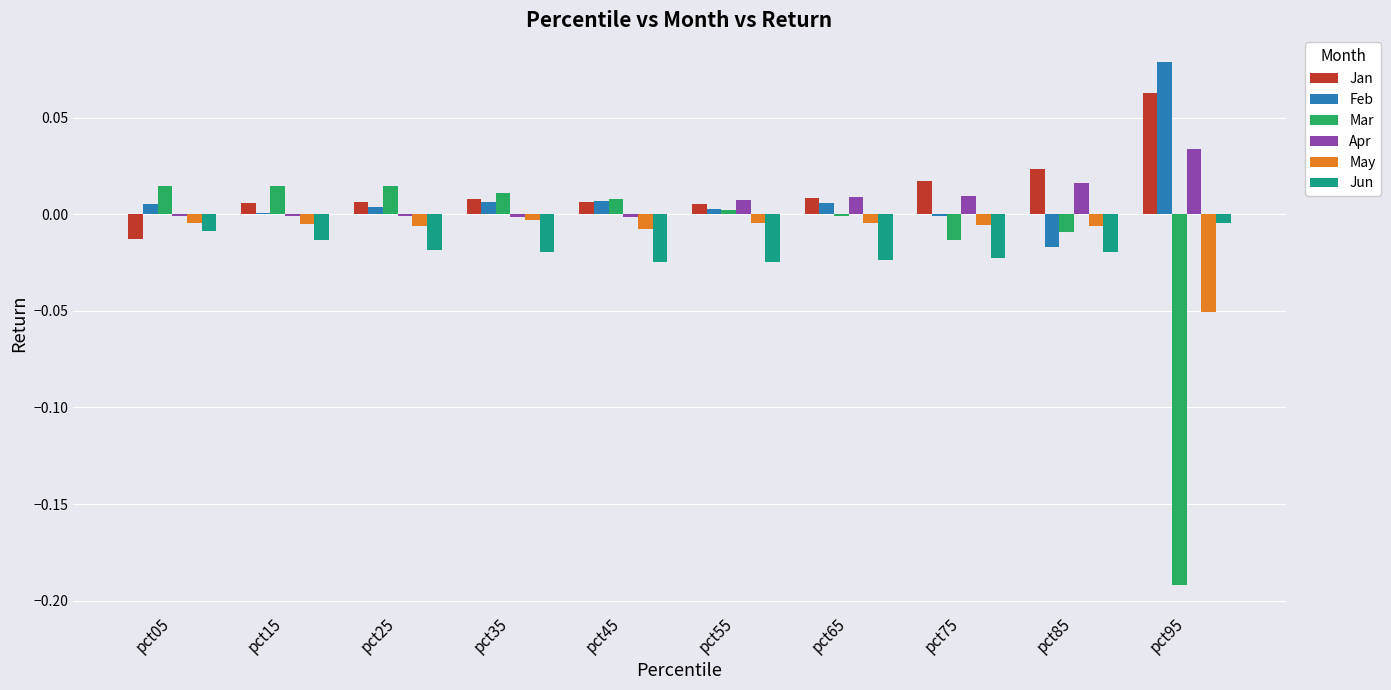

Is the value of May at pct85 greater than the value of Mar at pct45?

No